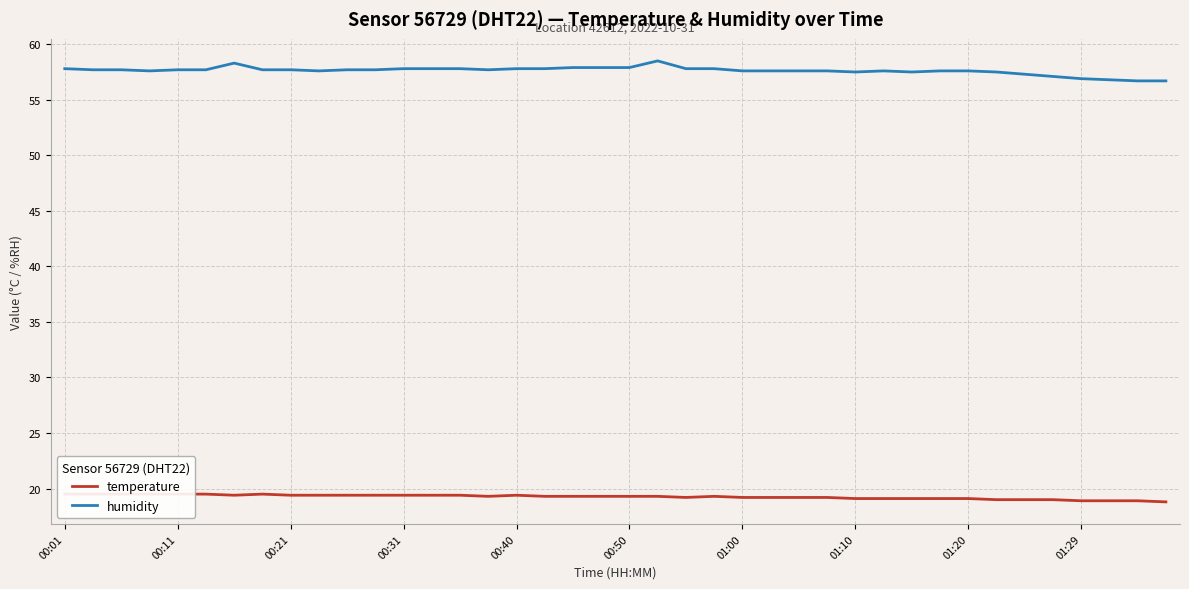

How many interior local valleys does the humidity series have?

5